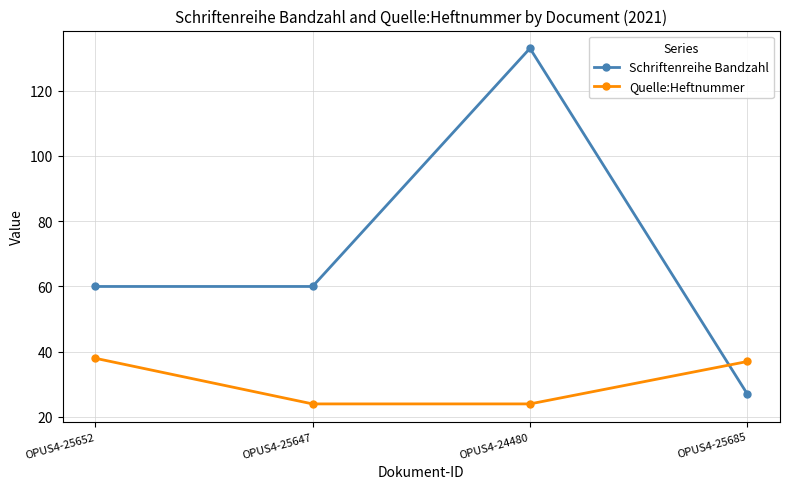

How many data points does each series have?

4